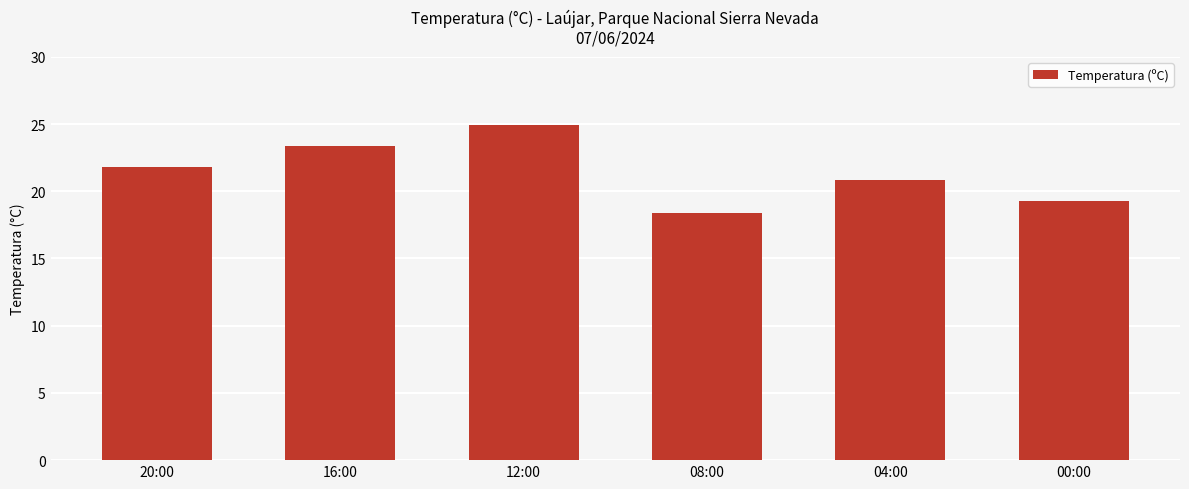

Where is the data nearest to the value 21?

04:00